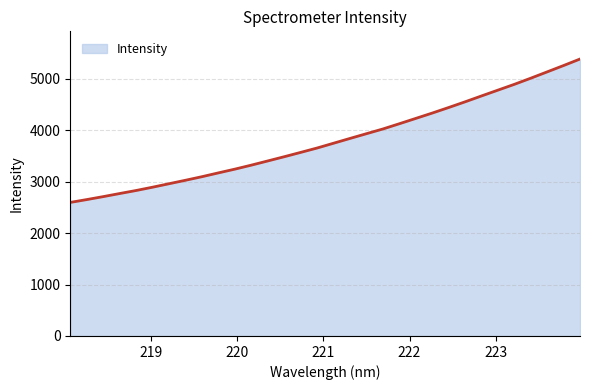

What is the greatest value displayed?

5385.7